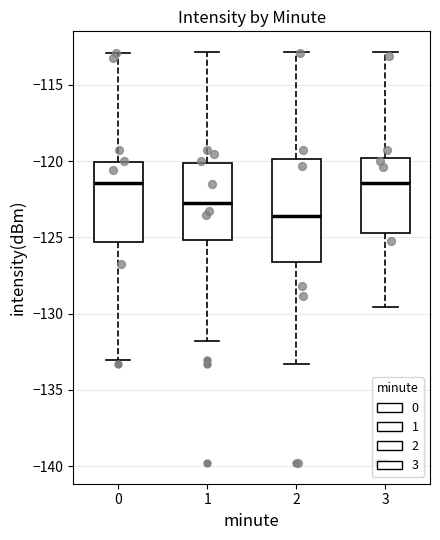

Reading left to right, transcribe this box plot: for each box, give where its median line is, the range the box spans, and where its two whiskers end, as read against the y-axis. The values are not printed on the chart, so give them approximately, as read against the axis.

0: median -121.5, box -125.5 to -120.0, whiskers -133.0 to -113.0
1: median -122.5, box -125.0 to -120.0, whiskers -132.0 to -113.0
2: median -123.5, box -126.5 to -120.0, whiskers -133.5 to -113.0
3: median -121.5, box -124.5 to -120.0, whiskers -129.5 to -113.0